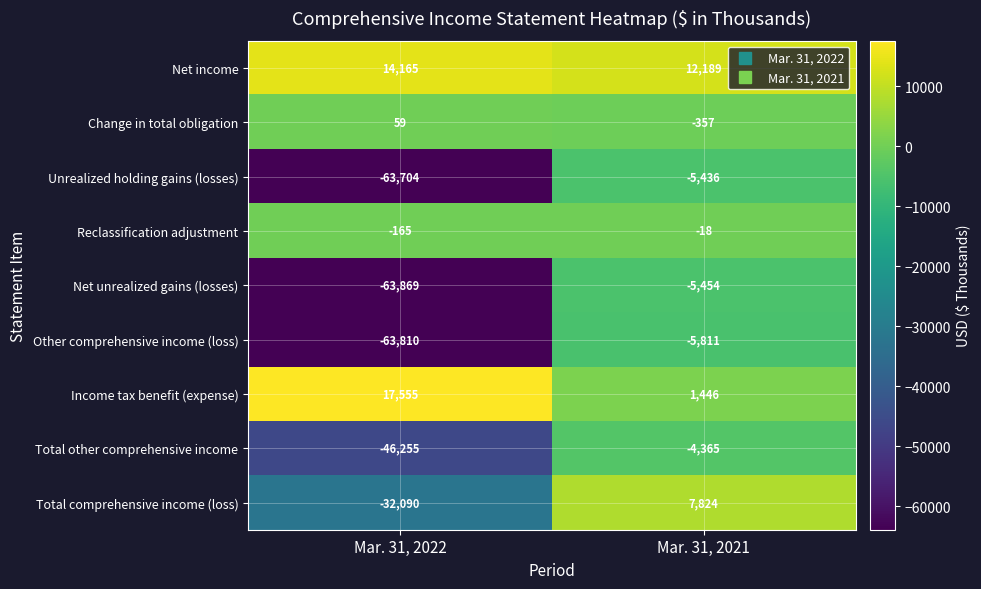

Reading left to right, what are all the values shown in this chart?

Net income: 14165	12189
Change in total obligation: 59	-357
Unrealized holding gains (losses): -63704	-5436
Reclassification adjustment: -165	-18
Net unrealized gains (losses): -63869	-5454
Other comprehensive income (loss): -63810	-5811
Income tax benefit (expense): 17555	1446
Total other comprehensive income: -46255	-4365
Total comprehensive income (loss): -32090	7824